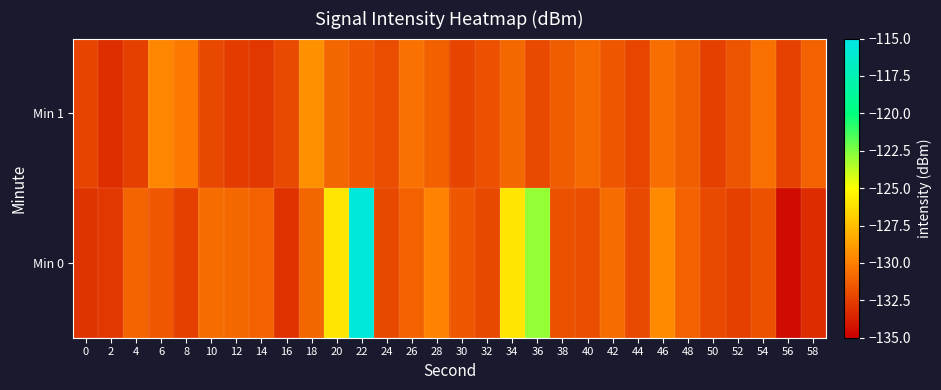

Which category has the highest value across all series?

22